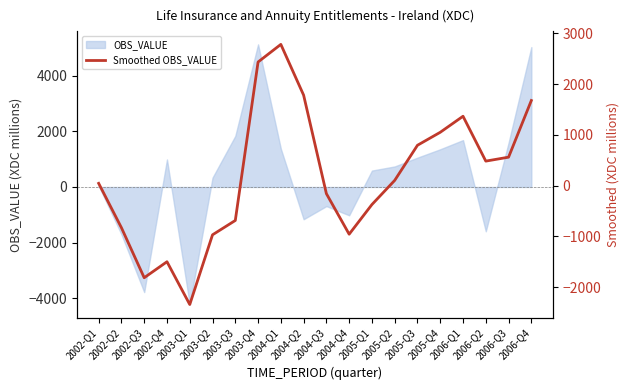

Read the value at 2003-Q1.

-2342.3